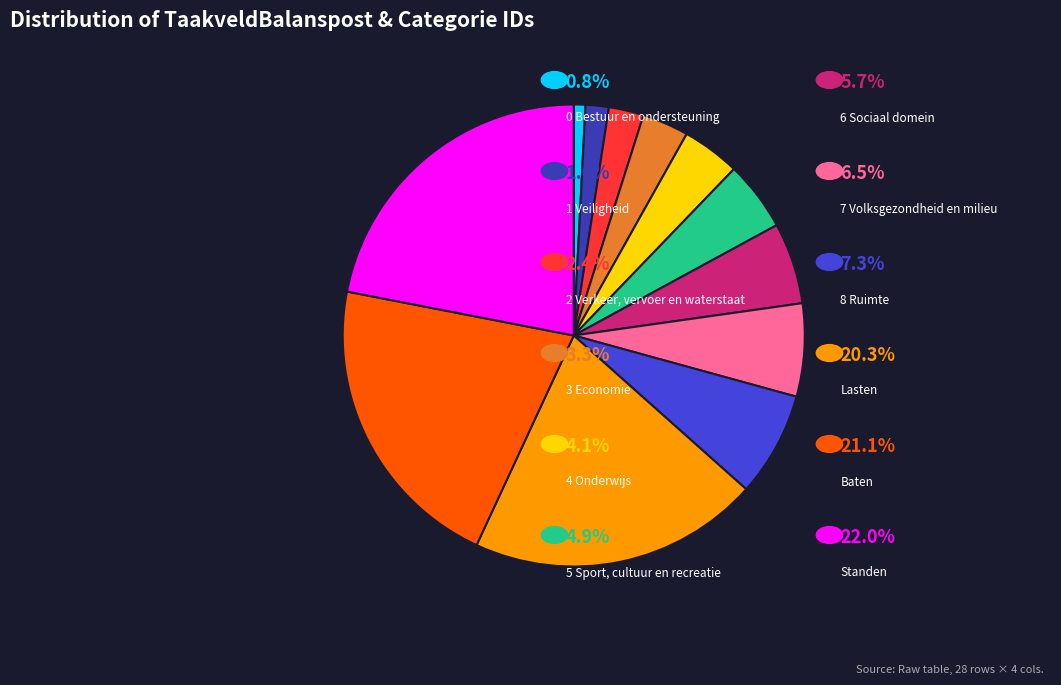

Does any single category account for the majority?

No